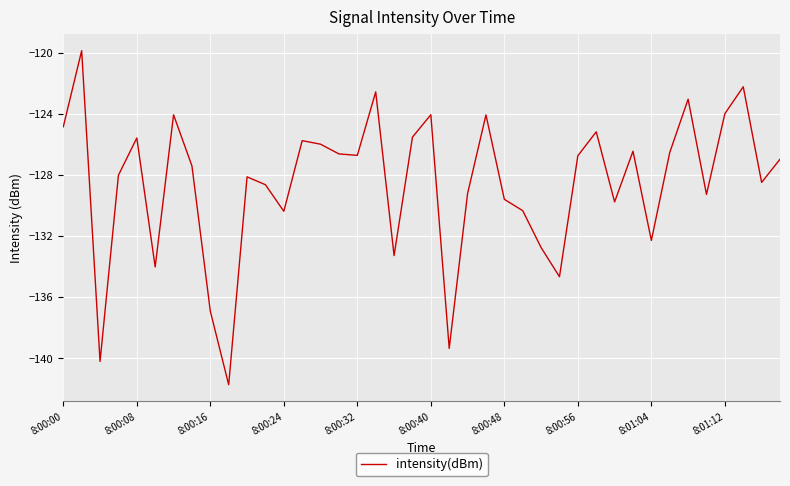

What is the greatest value displayed?

-119.9